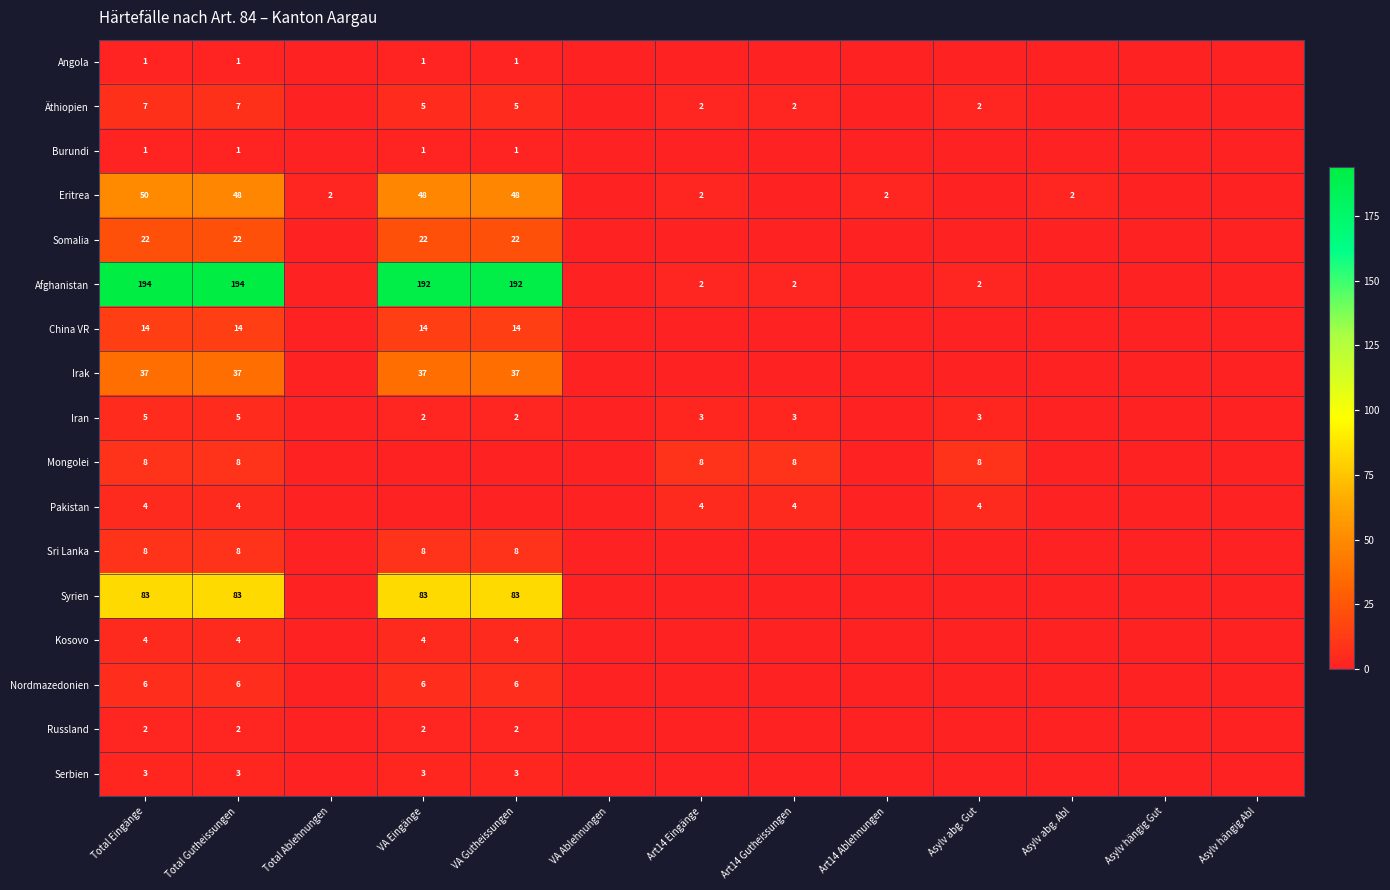

The value of China VR at VA Eingänge is 14. True or false?

True